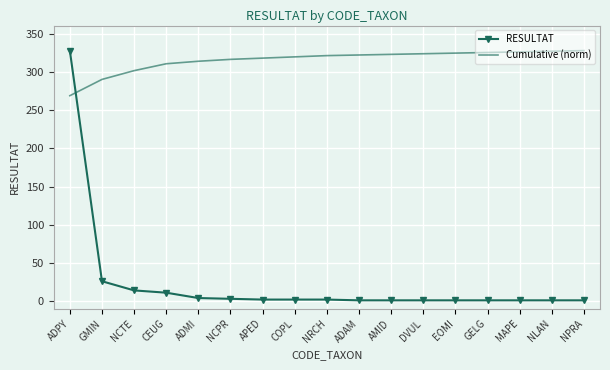

Which series has the largest total across all categories?

Cumulative (norm)